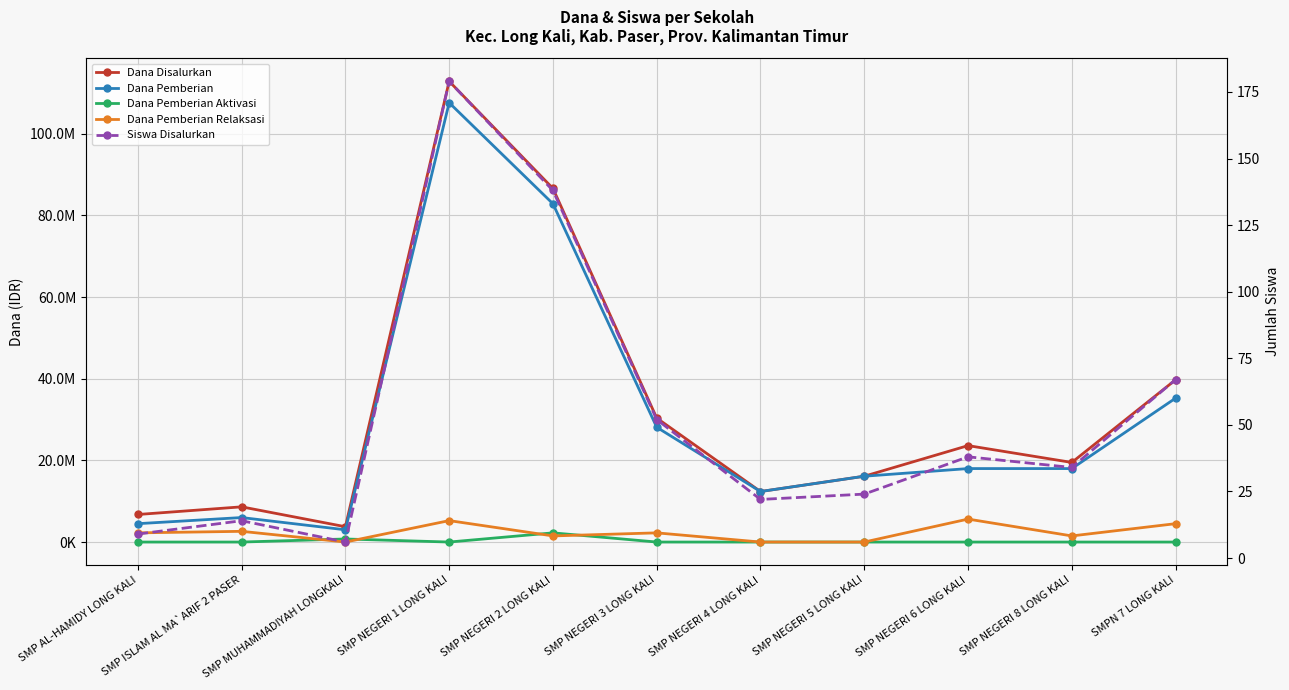

Between SMP NEGERI 5 LONG KALI and SMP NEGERI 6 LONG KALI, which is larger?

SMP NEGERI 6 LONG KALI